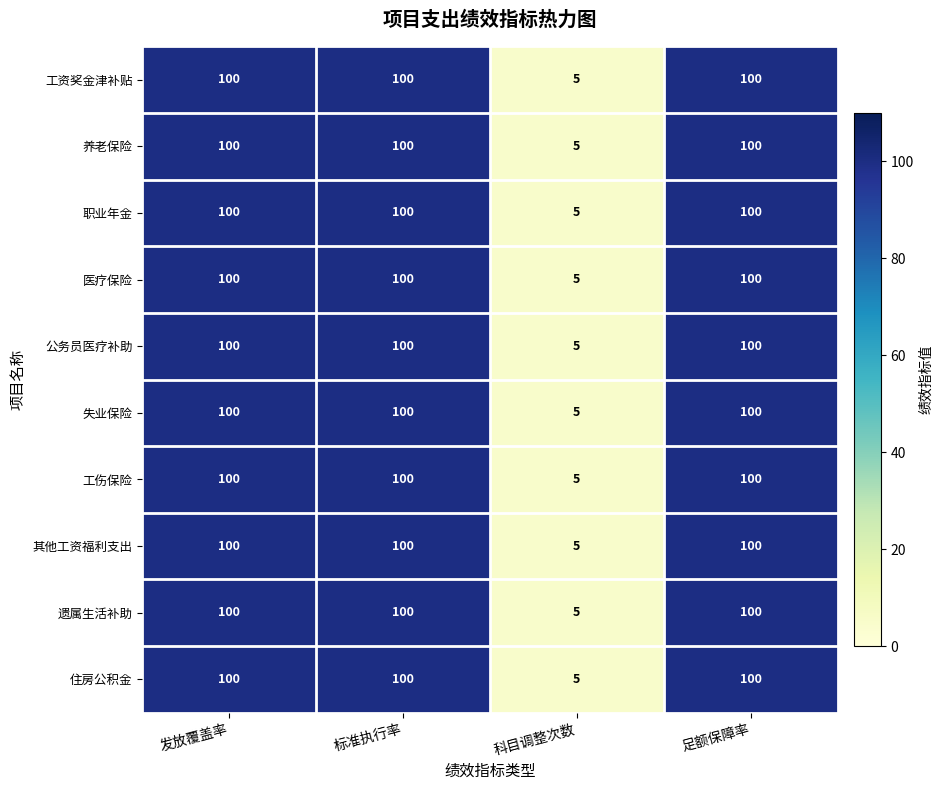

What is the average value of the 医疗保险 series?

76